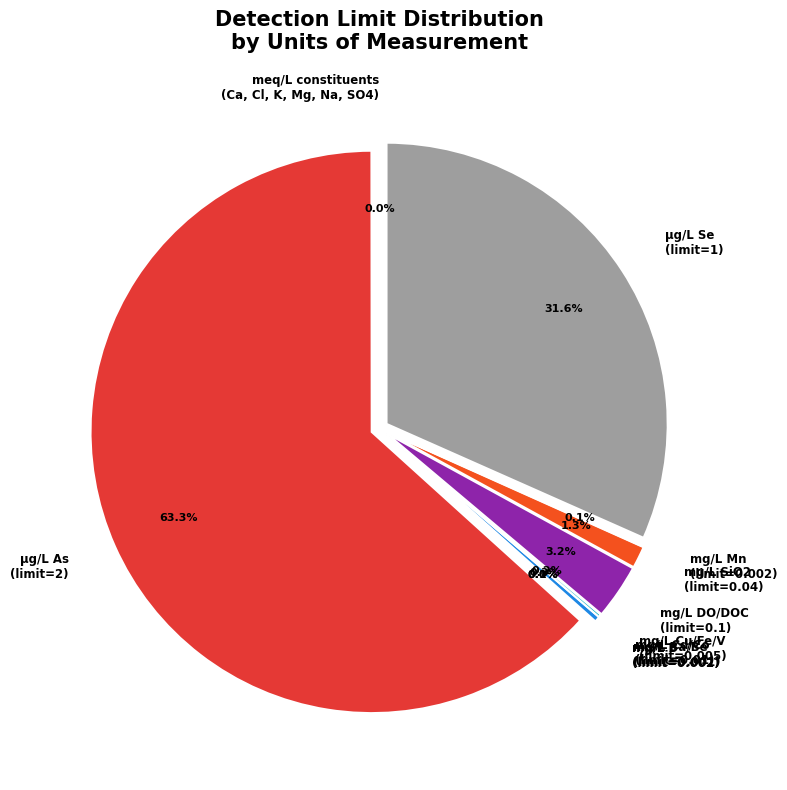

Count the number of slices in the pie.

10